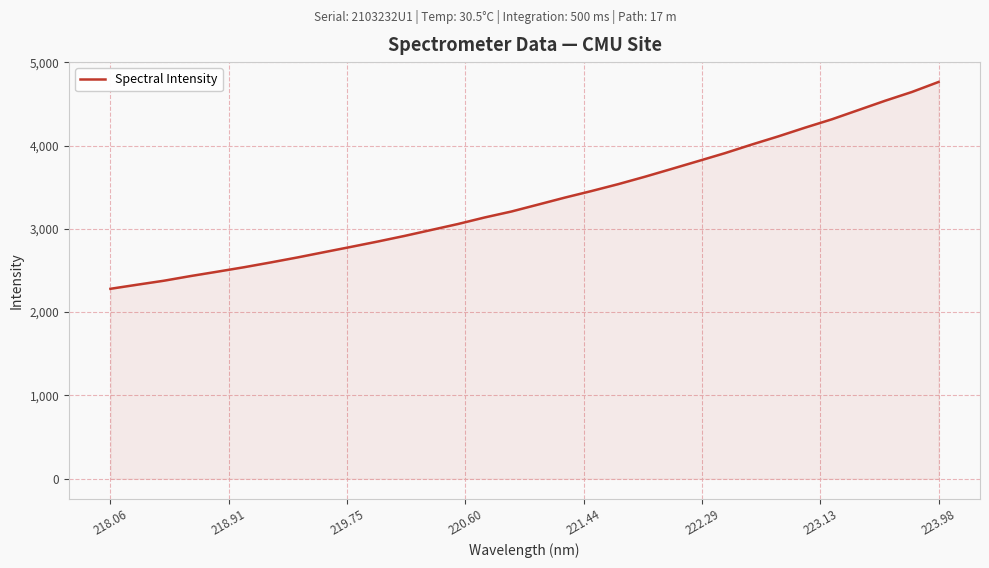

What is the difference between the maximum and minimum values?

2482.9